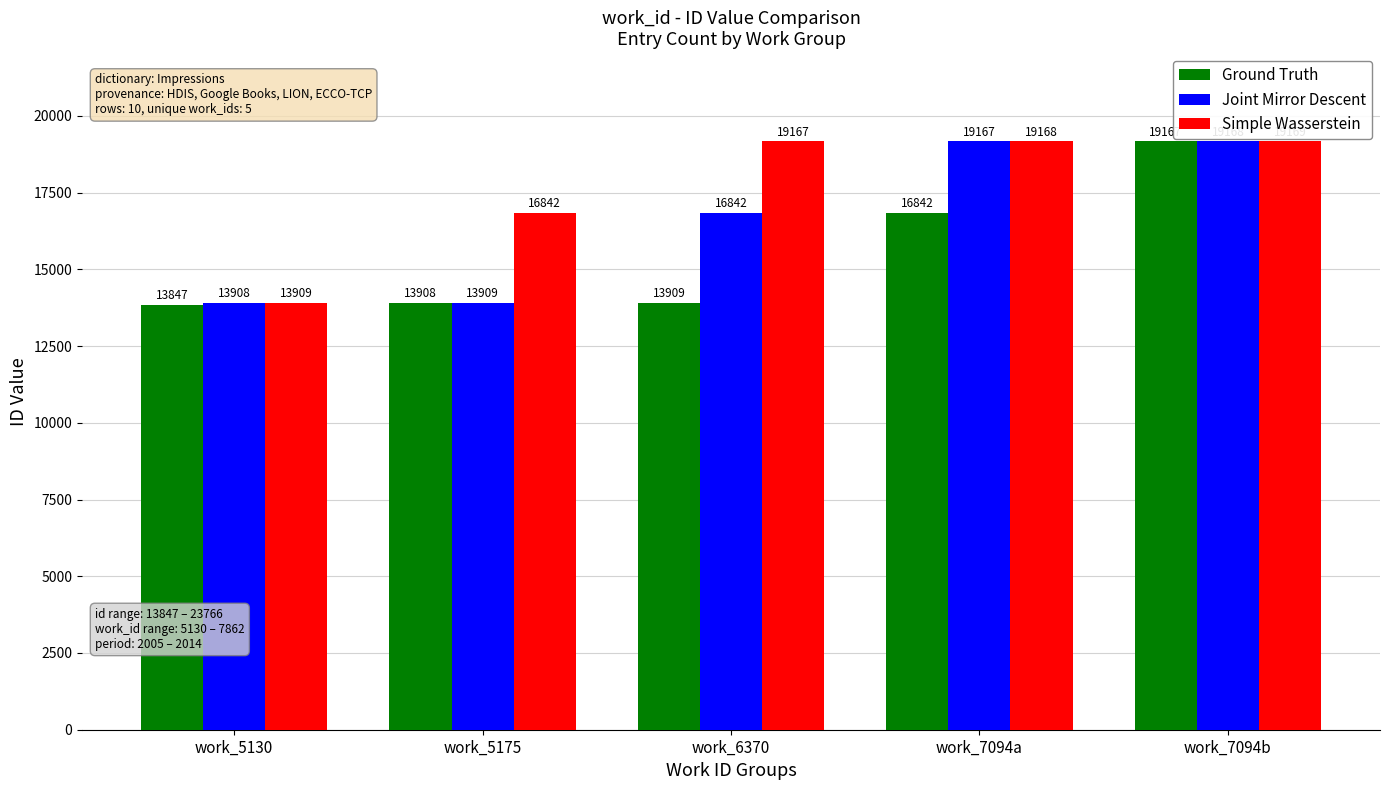

What is the label of the 1st bar from the right?

work_7094b